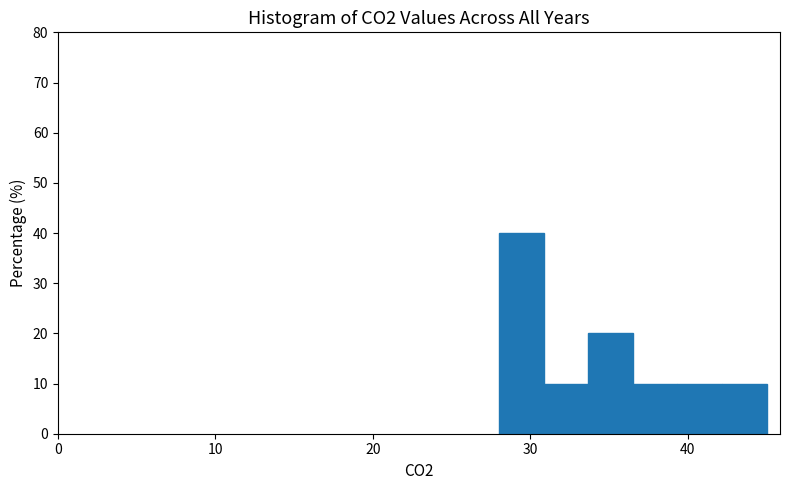

Read against the x-axis, roughly where is the centre of the tallest bar?

29